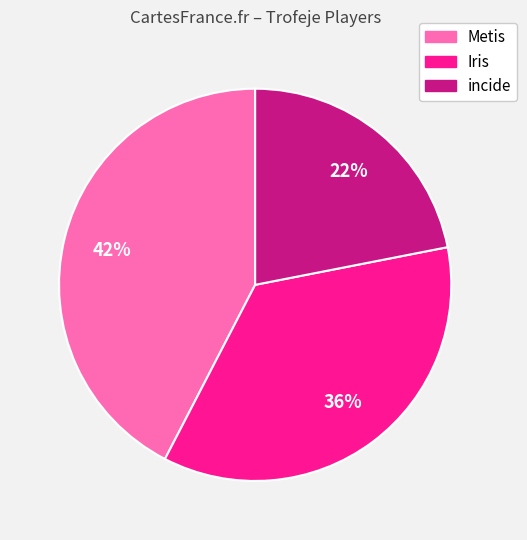

What is the largest slice in the pie chart?

Metis